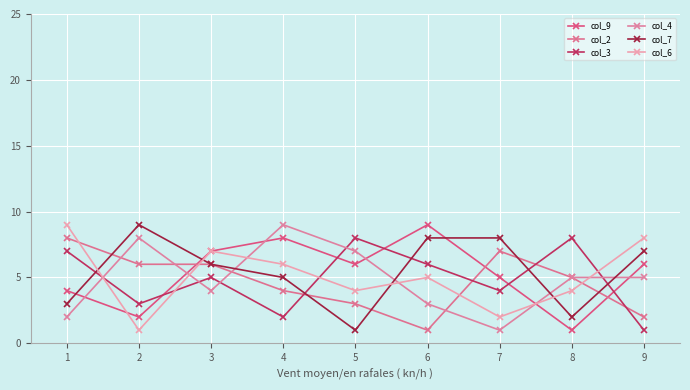

True or false: col_6 has a value of 4 at 7.

False